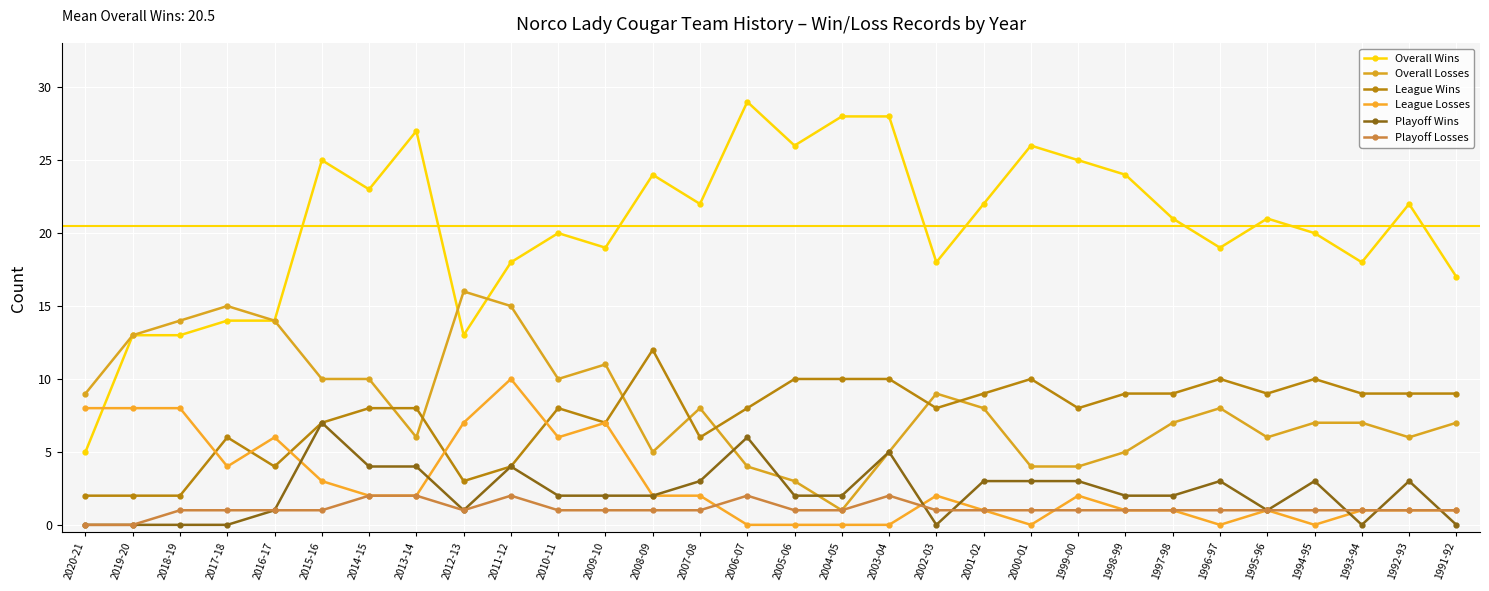

True or false: Playoff Losses and Overall Wins intersect in this chart.

False